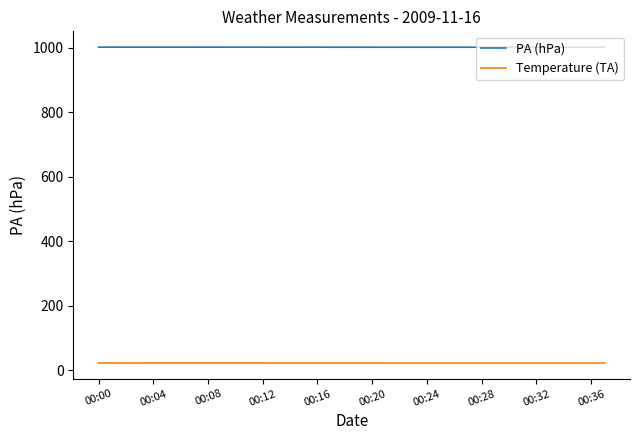

List the series in order of their overall mean, lowest first.

Temperature (TA), PA (hPa)